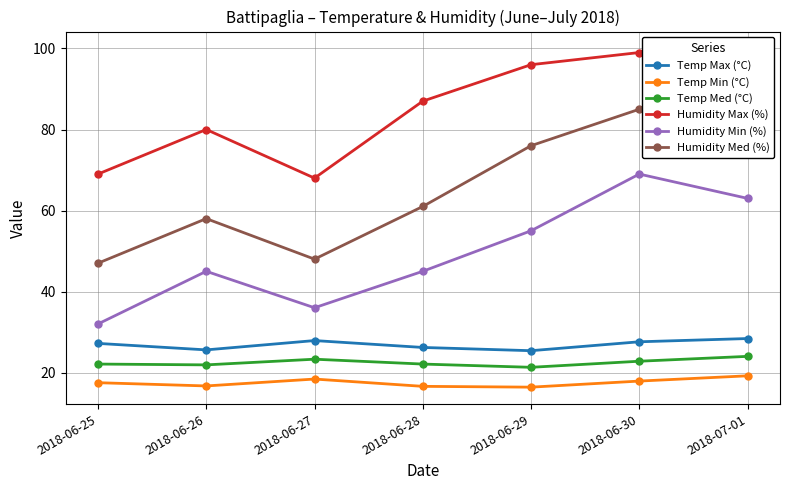

How many data points in Temp Med (°C) are above 22?

5